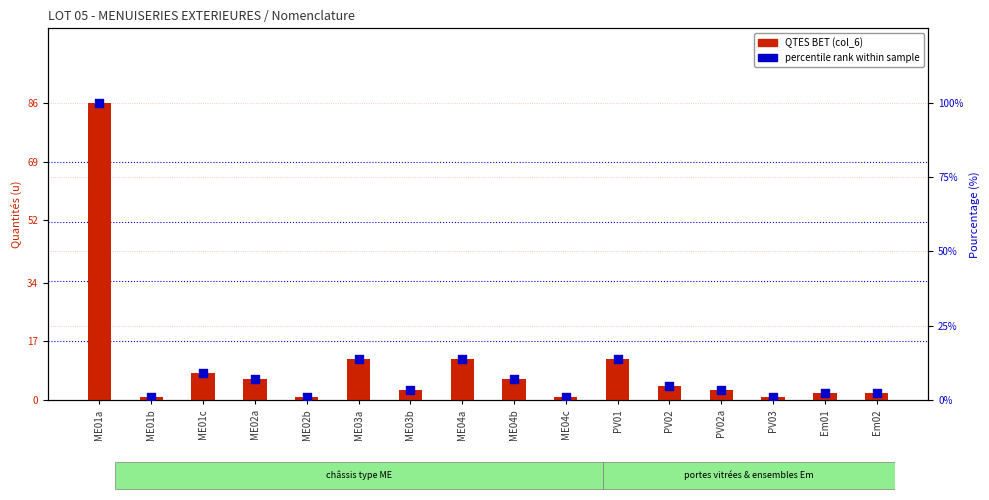

Which series reaches the maximum Y coordinate?

percentile rank within sample